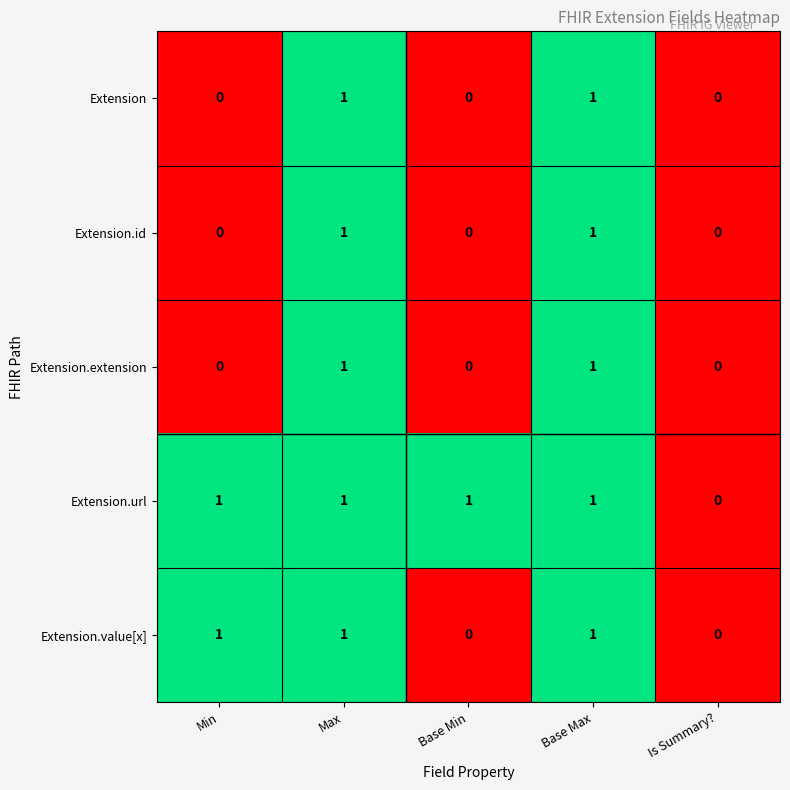

Which series has the largest total across all categories?

Extension.url